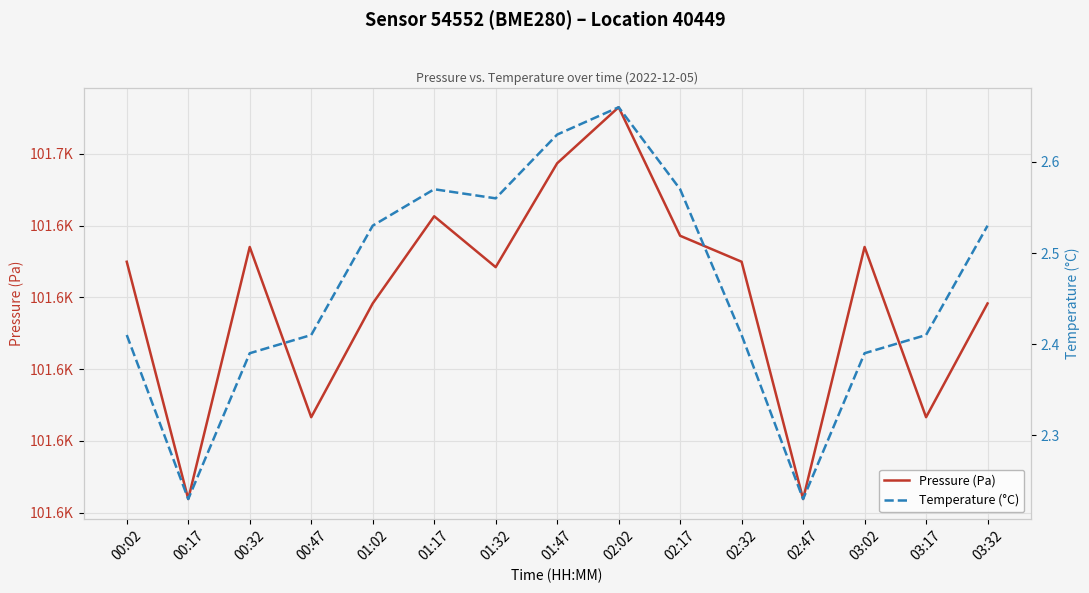

Which series has the widest spread of values?

Pressure (Pa)